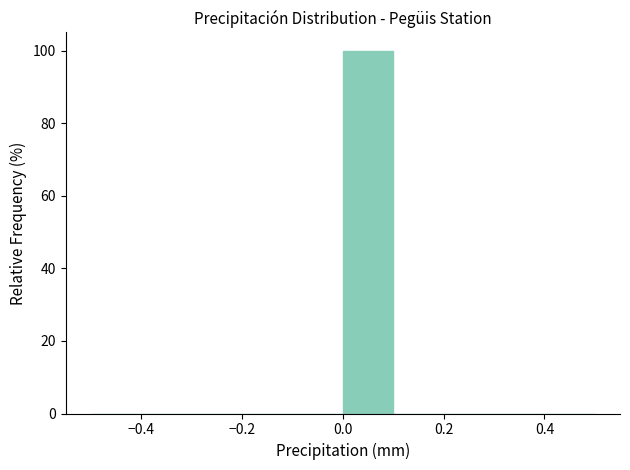

What is the height of the bar covering 0.0 to 0.1 on the x-axis? The values are not printed on the chart, so give them approximately, as read against the axis.

100